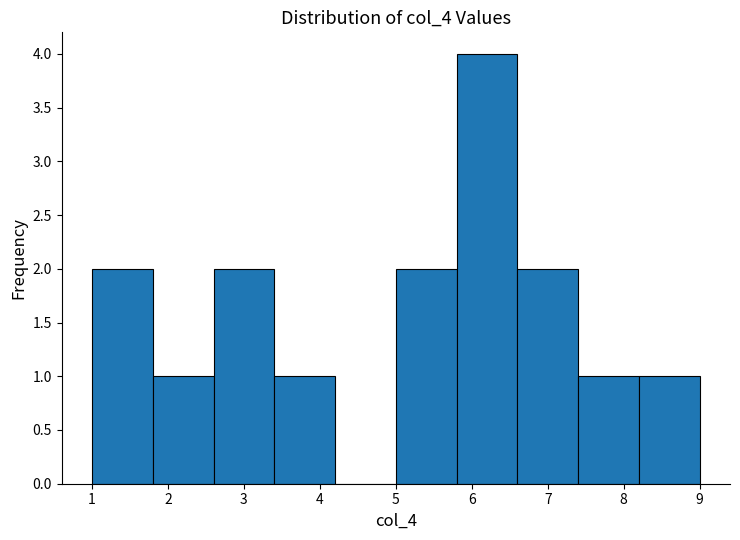

Which range on the x-axis has the tallest bar?

5.8 to 6.6